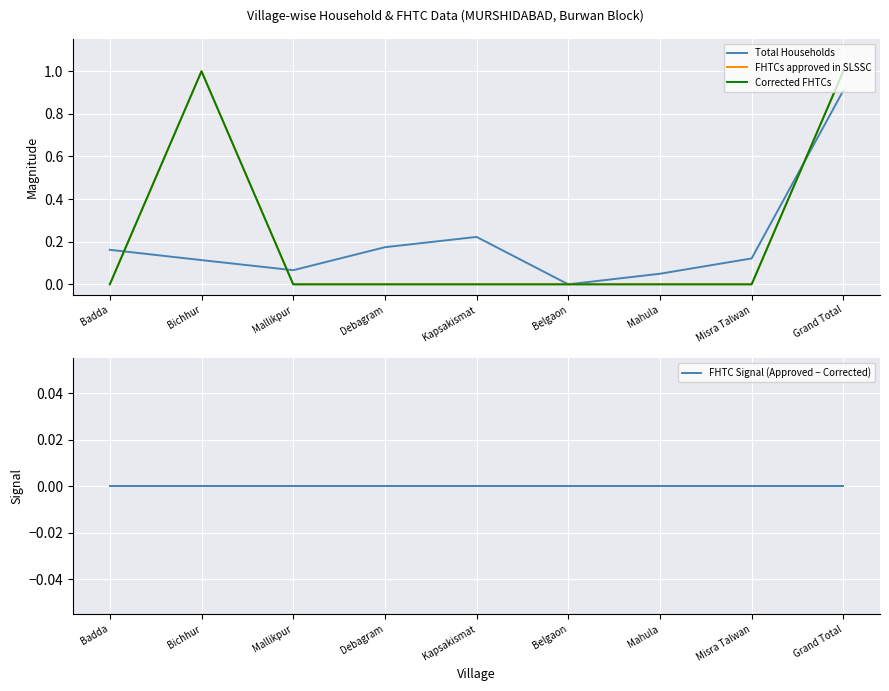

What is the maximum value for Corrected FHTCs?

1.0